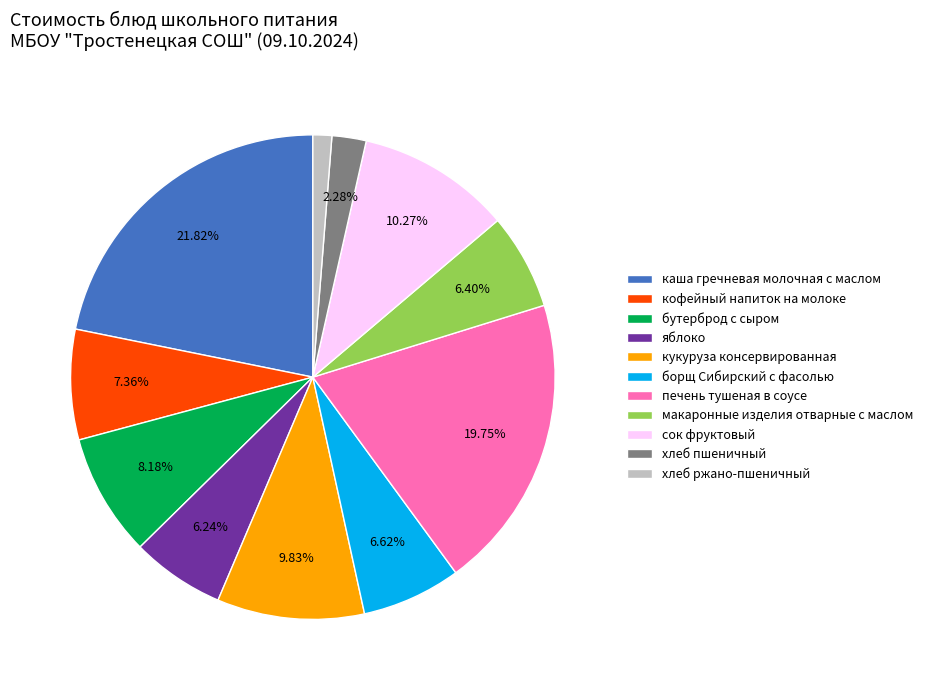

What is the total percentage of борщ Сибирский с фасолью and каша гречневая молочная с маслом?

28.4%